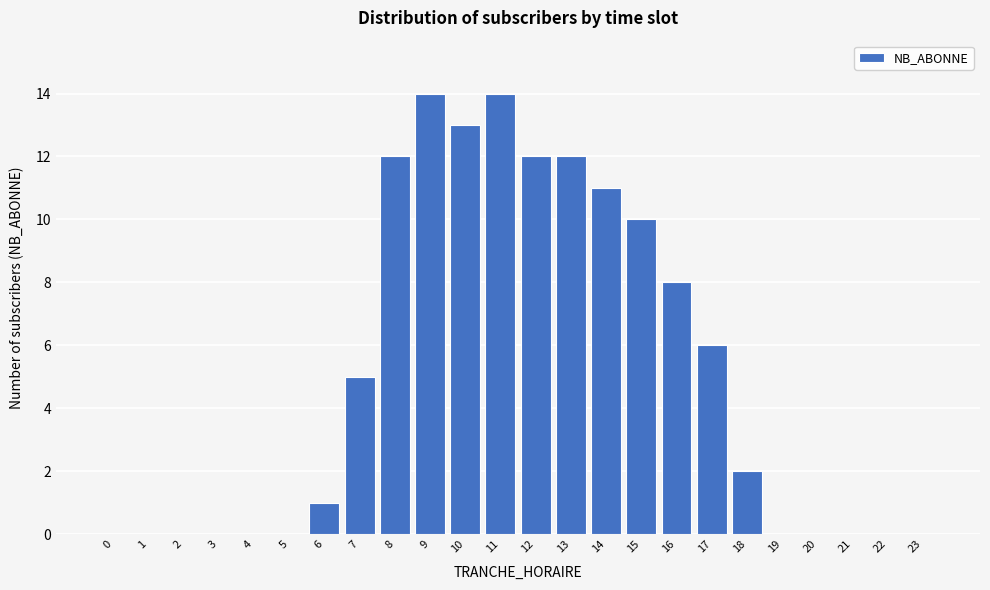

Reading left to right, list all the values displayed in this chart.

0=0	1=0	2=0	3=0	4=0	5=0	6=1	7=5	8=12	9=14	10=13	11=14	12=12	13=12	14=11	15=10	16=8	17=6	18=2	19=0	20=0	21=0	22=0	23=0